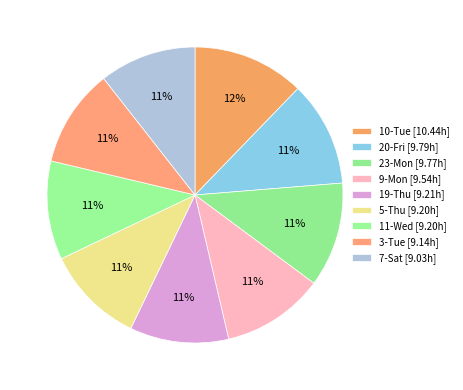

To the nearest percent, what is the average slice percentage?

11%